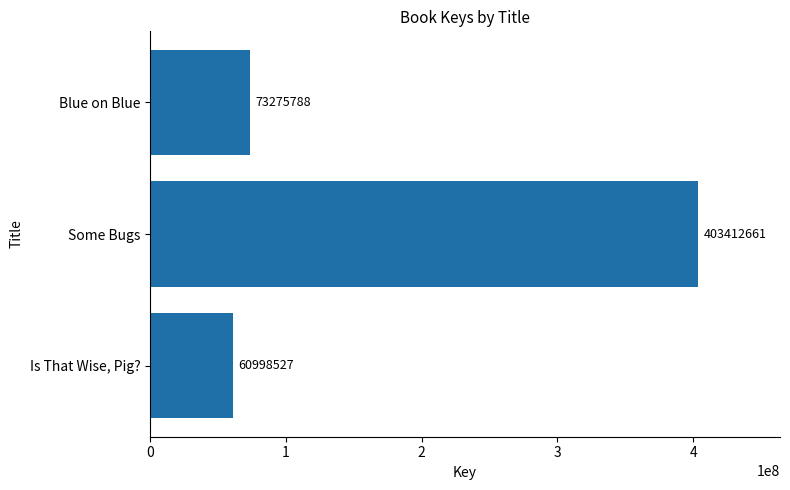

The value at Blue on Blue is 73275788. True or false?

True